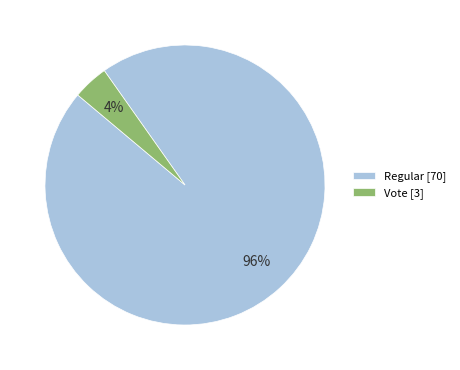

Rank the categories by value from lowest to highest.

Vote [3], Regular [70]